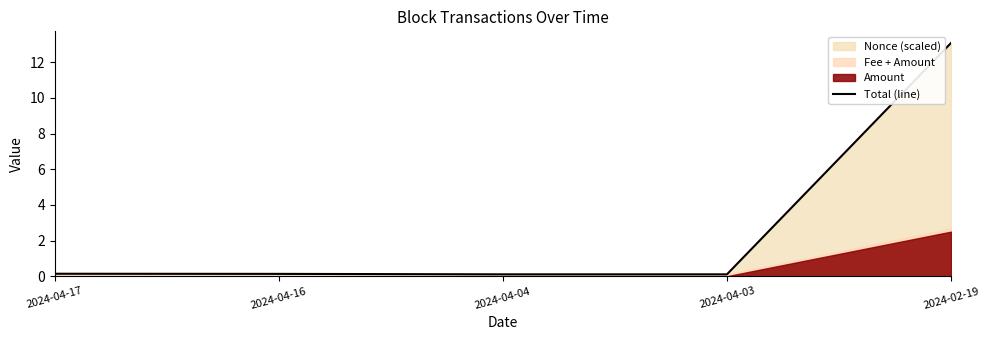

True or false: there are more than 1 points higher than both neighbors.

False